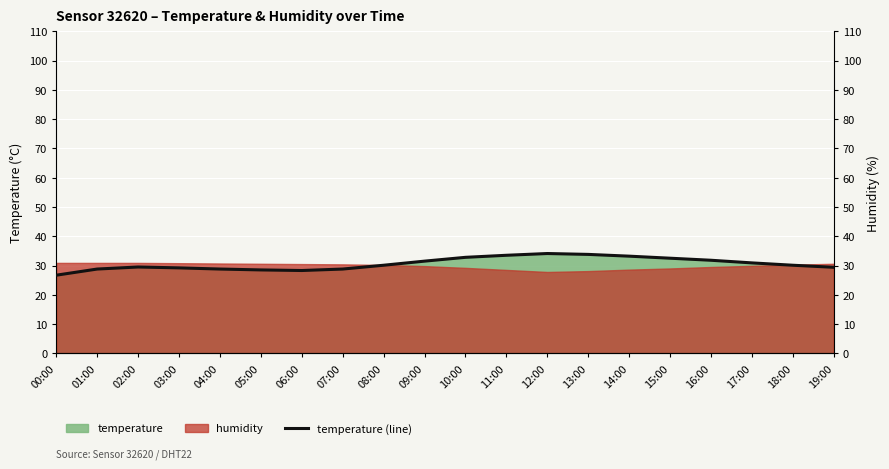

How many points are lower than both their immediate neighbors (excluding endpoints)?

1